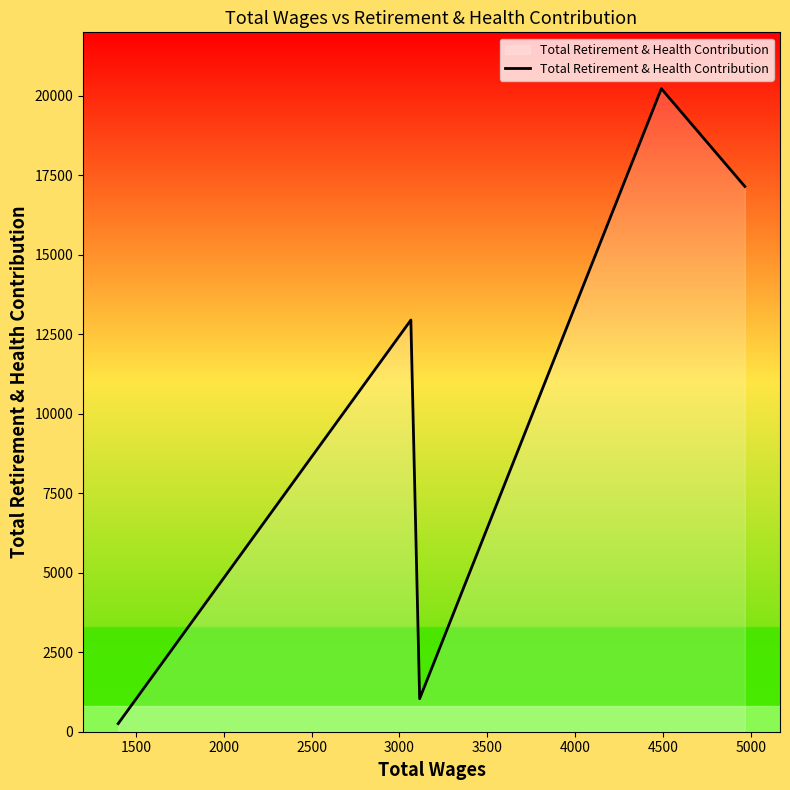

How many lines are shown in the chart?

1